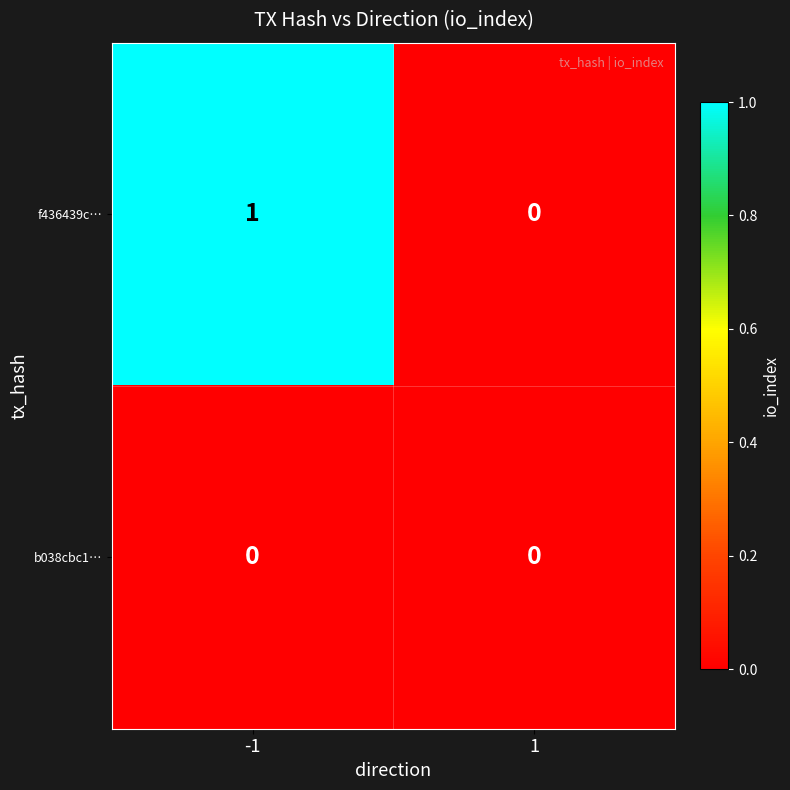

Is the value of f436439c… at -1 greater than the value of b038cbc1… at 1?

Yes